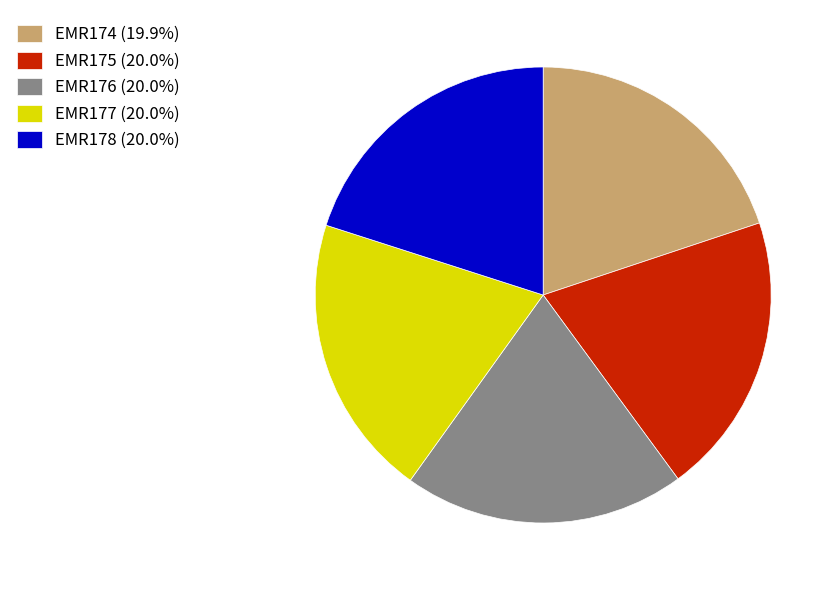

How many slices are in this pie chart?

5